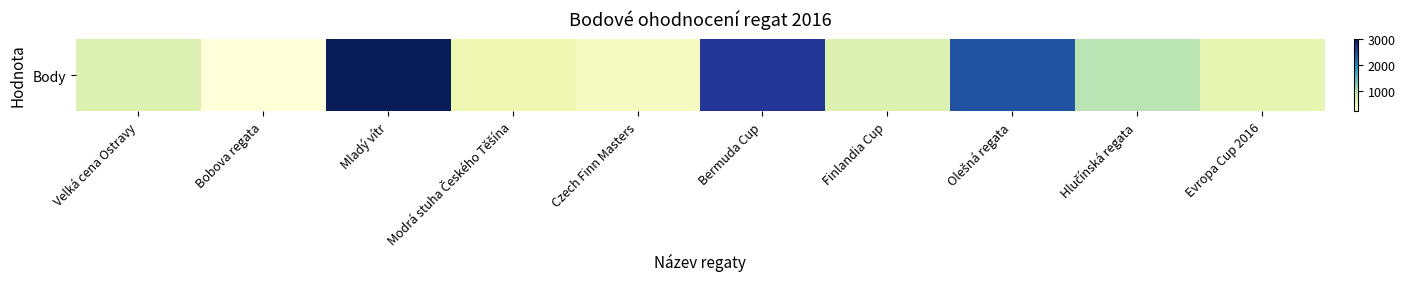

List the labels in order of value, largest first.

Mladý vítr, Bermuda Cup, Olešná regata, Hlučínská regata, Velká cena Ostravy, Finlandia Cup, Evropa Cup 2016, Modrá stuha Českého Těšína, Czech Finn Masters, Bobova regata